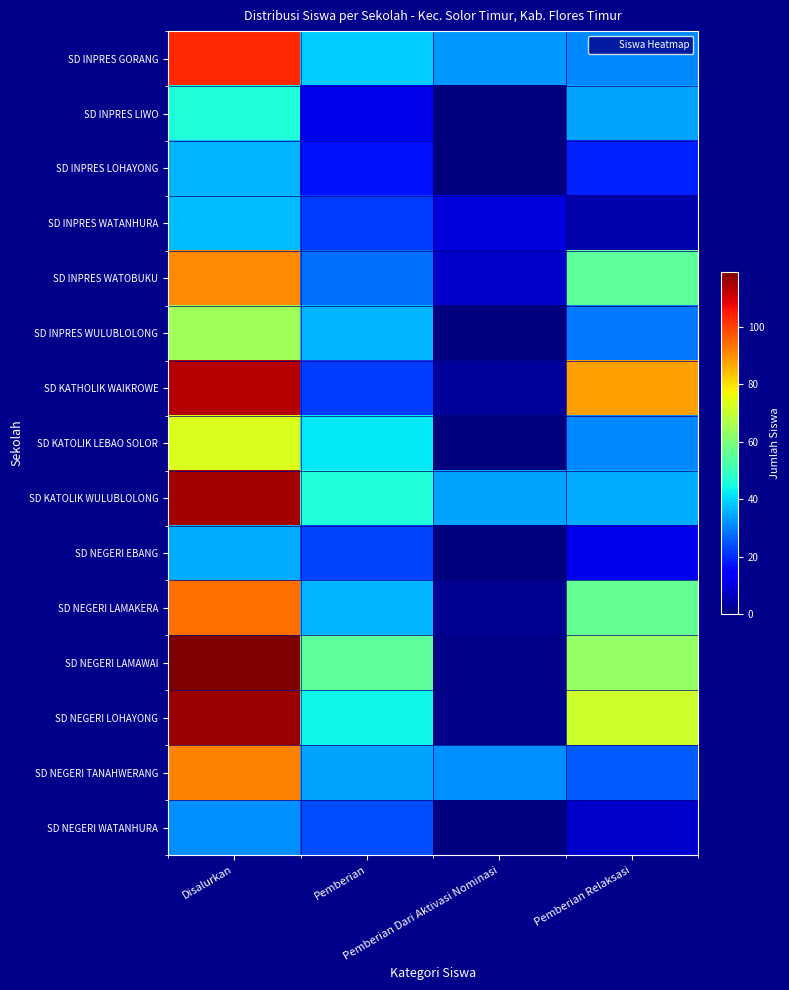

Count the number of categories in the chart.

4